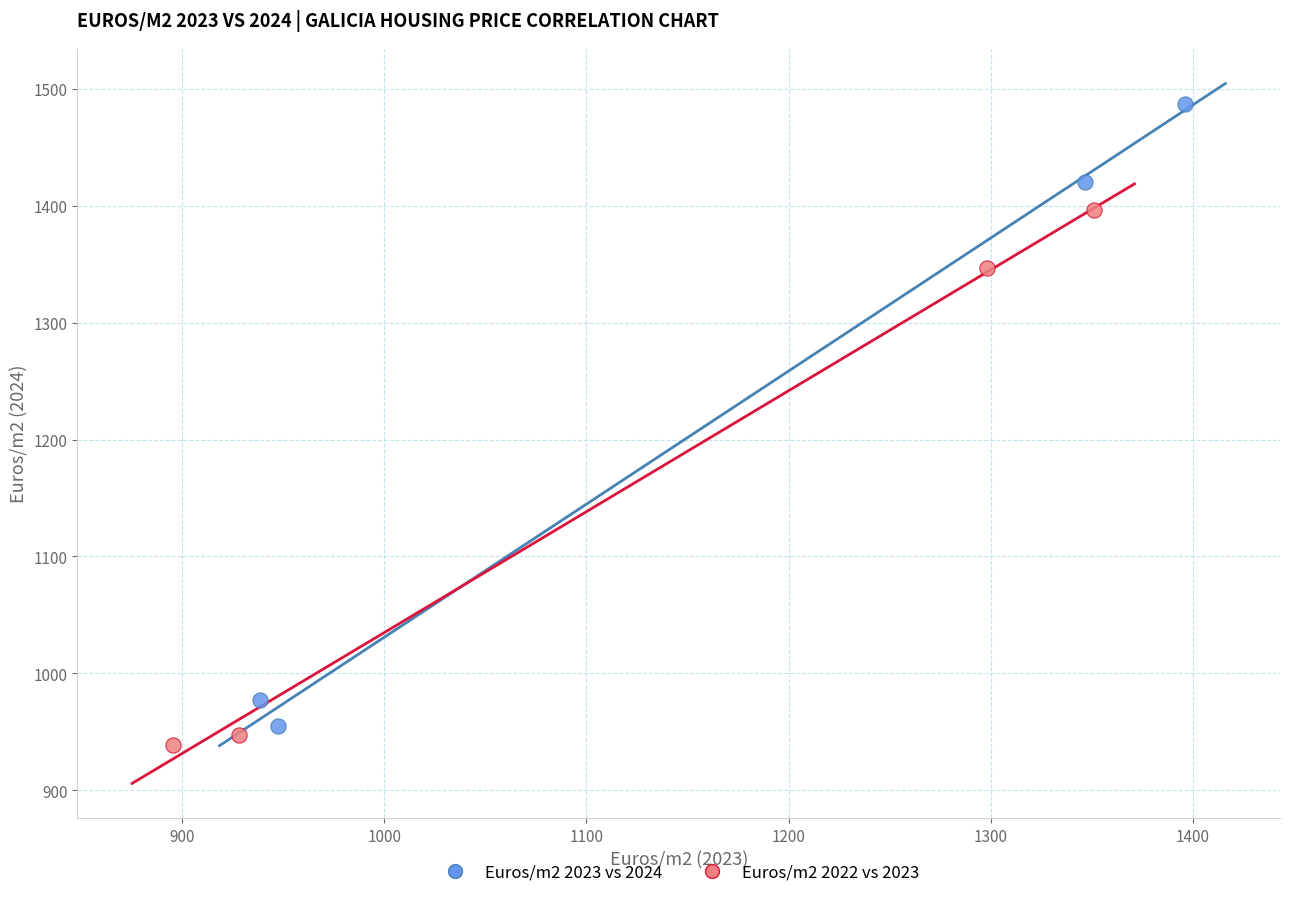

Which series has the widest spread of Y values?

Euros/m2 2023 vs 2024